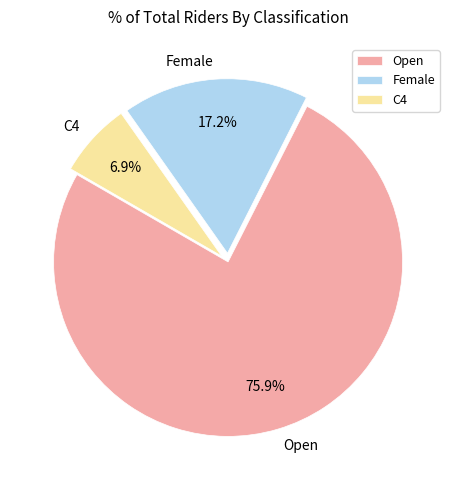

What is the largest slice in the pie chart?

Open